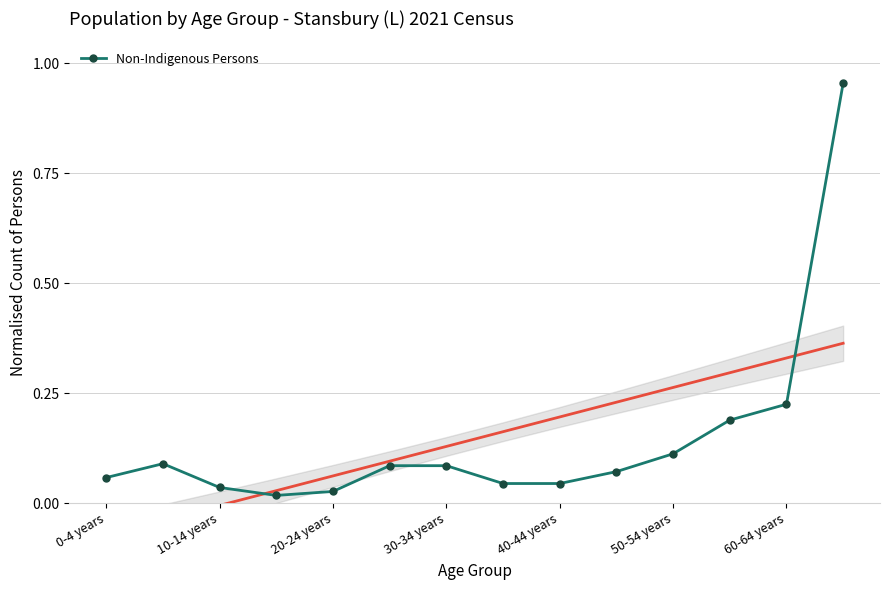

At which category does the chart reach its peak across all series?

13